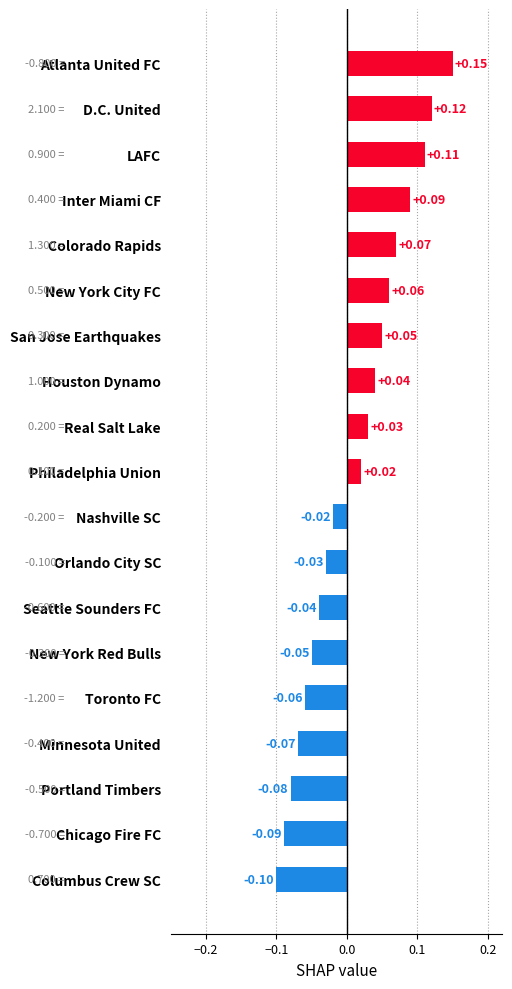

How many distinct data groups are displayed?

1